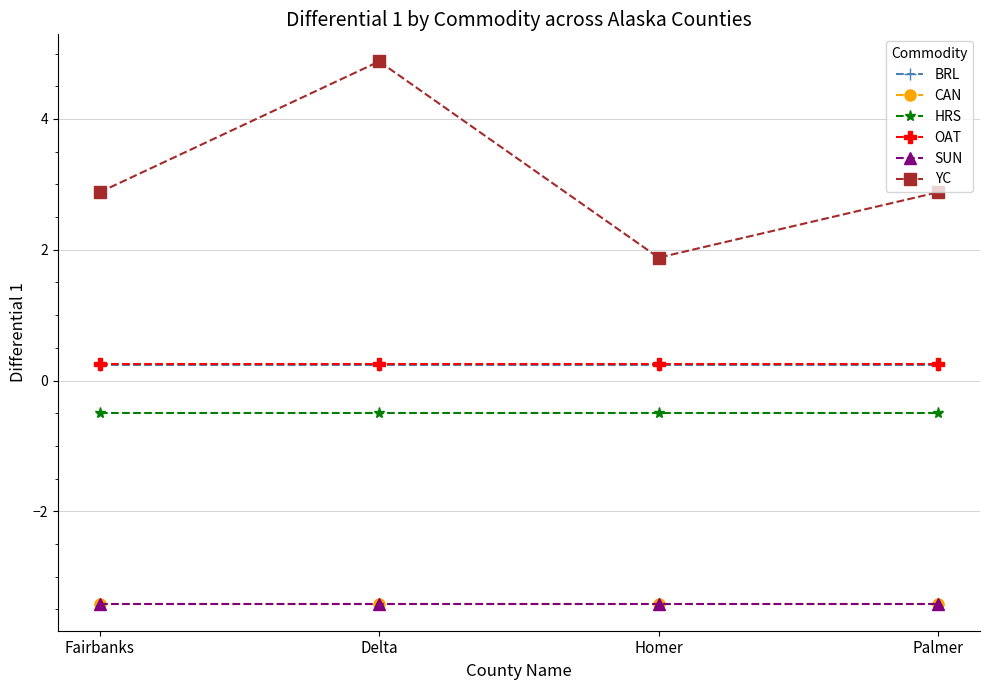

What is the maximum value shown in the chart?

4.9